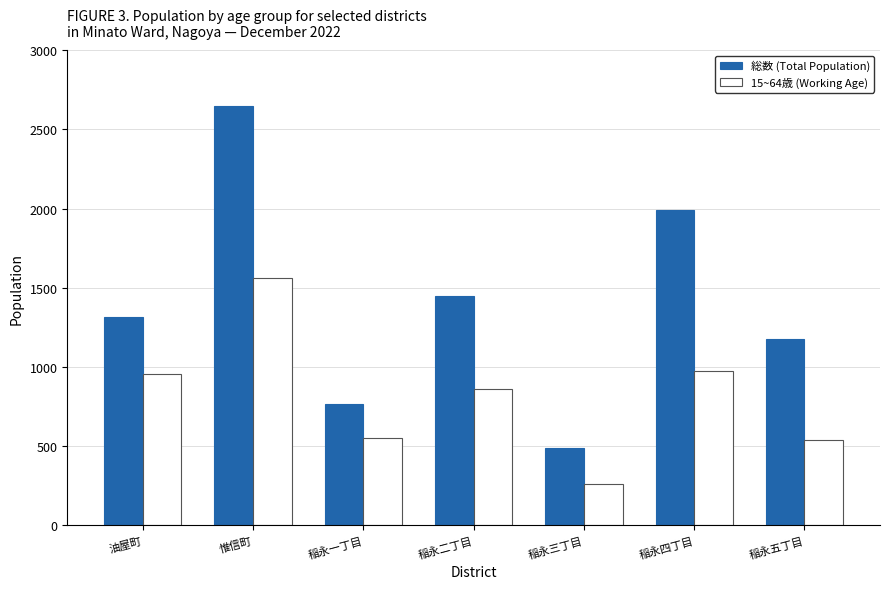

Which category has the highest value in the 総数 (Total Population) series?

惟信町